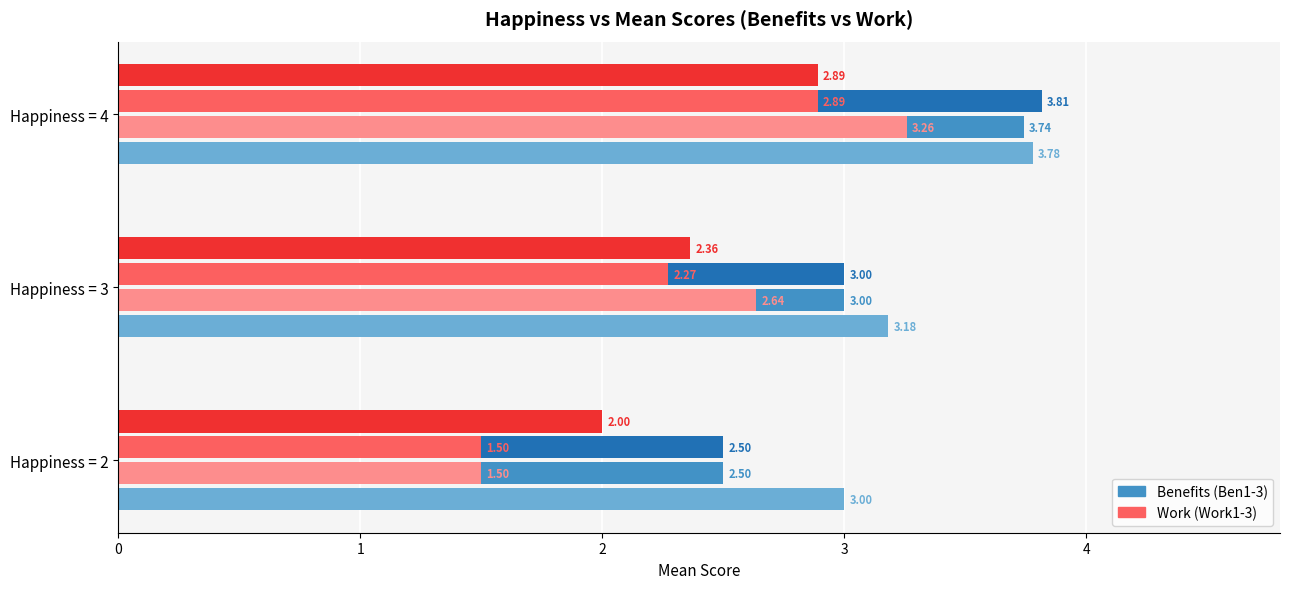

At which category is the sum across all series the highest?

Happiness = 4